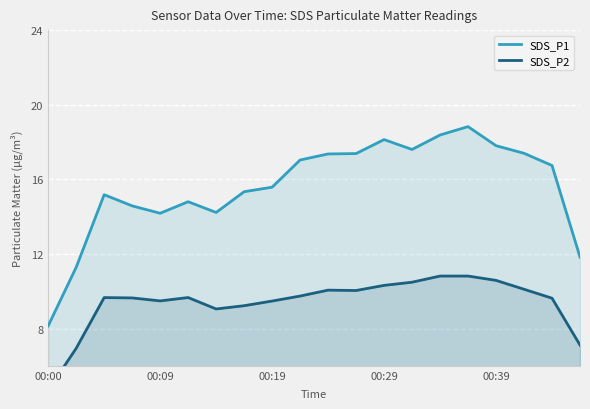

True or false: SDS_P1 and SDS_P2 cross at least once.

False